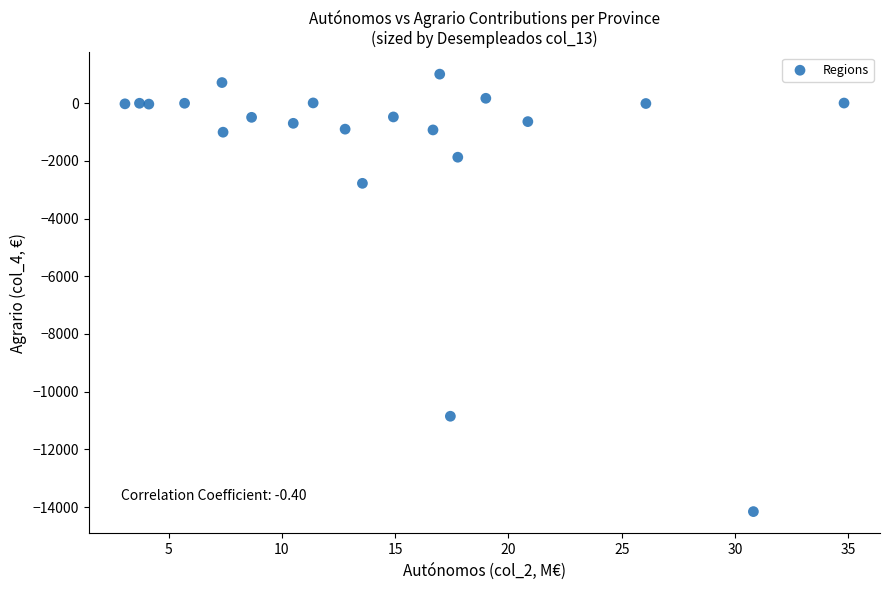

What is the range of X values (max minus min)?

31.7